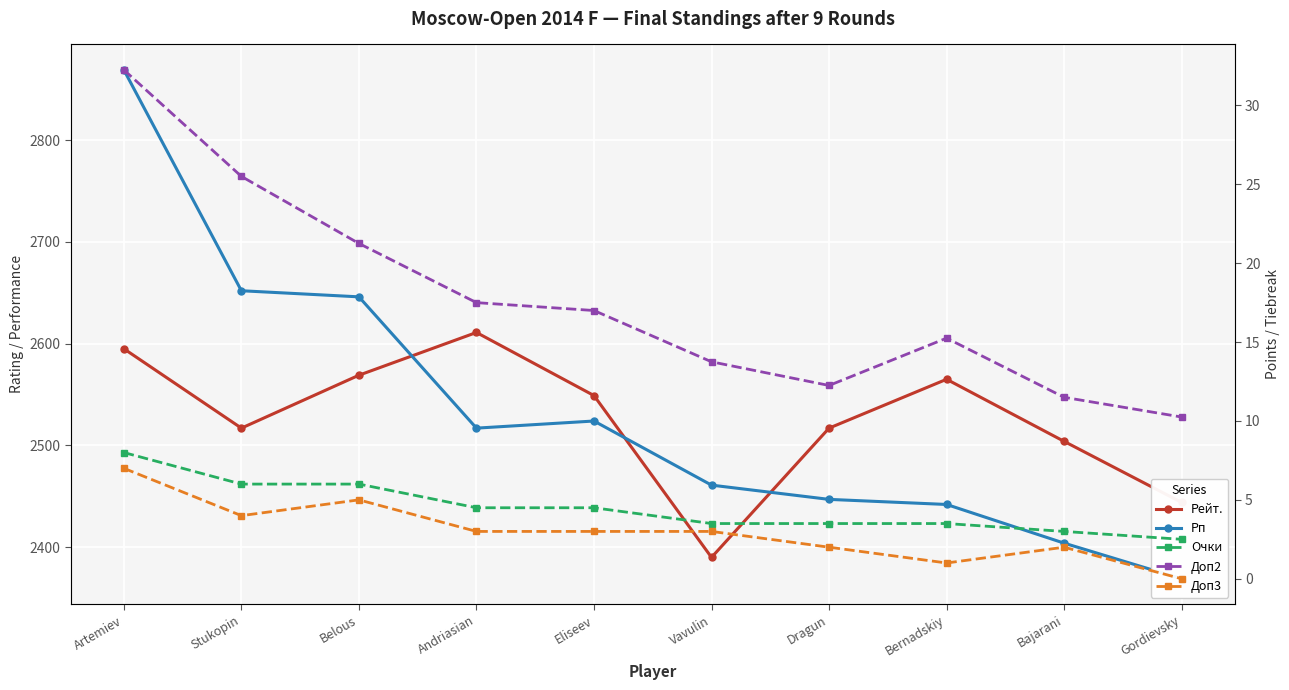

What is the difference between the Доп3 values at Artemiev and Bernadskiy?

6.0